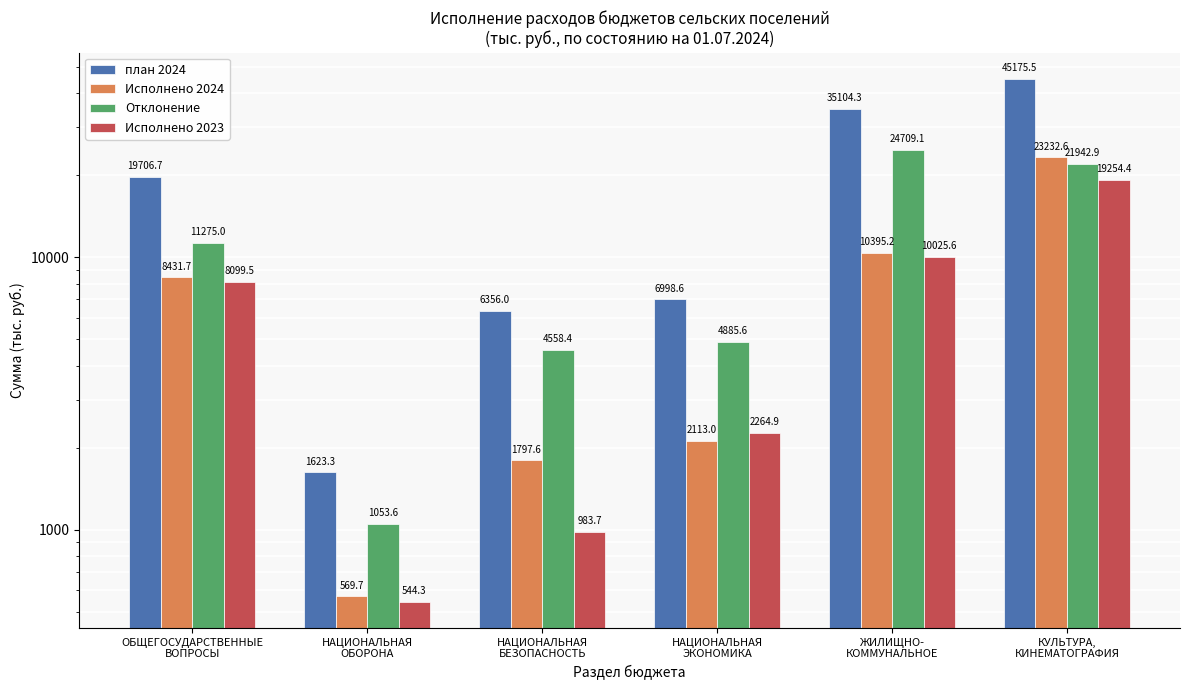

What is the sum of the Отклонение values at НАЦИОНАЛЬНАЯ
ЭКОНОМИКА and ОБЩЕГОСУДАРСТВЕННЫЕ
ВОПРОСЫ?

16160.6